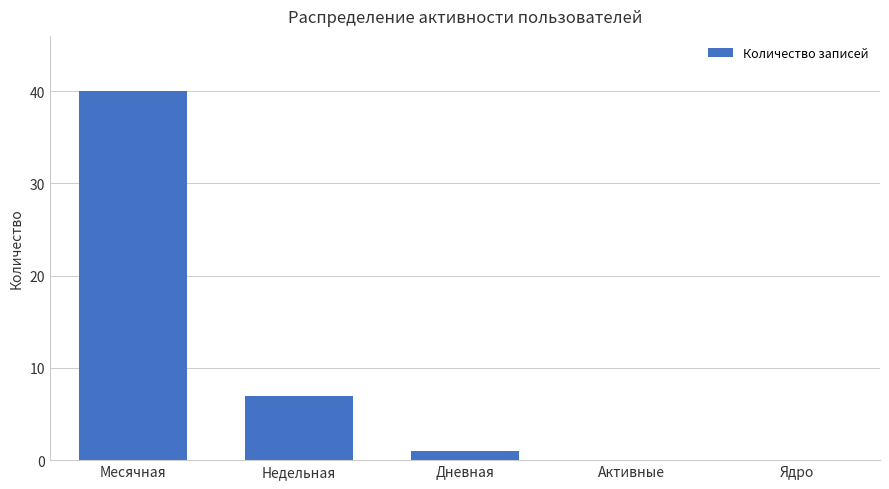

Are the bars horizontal?

No